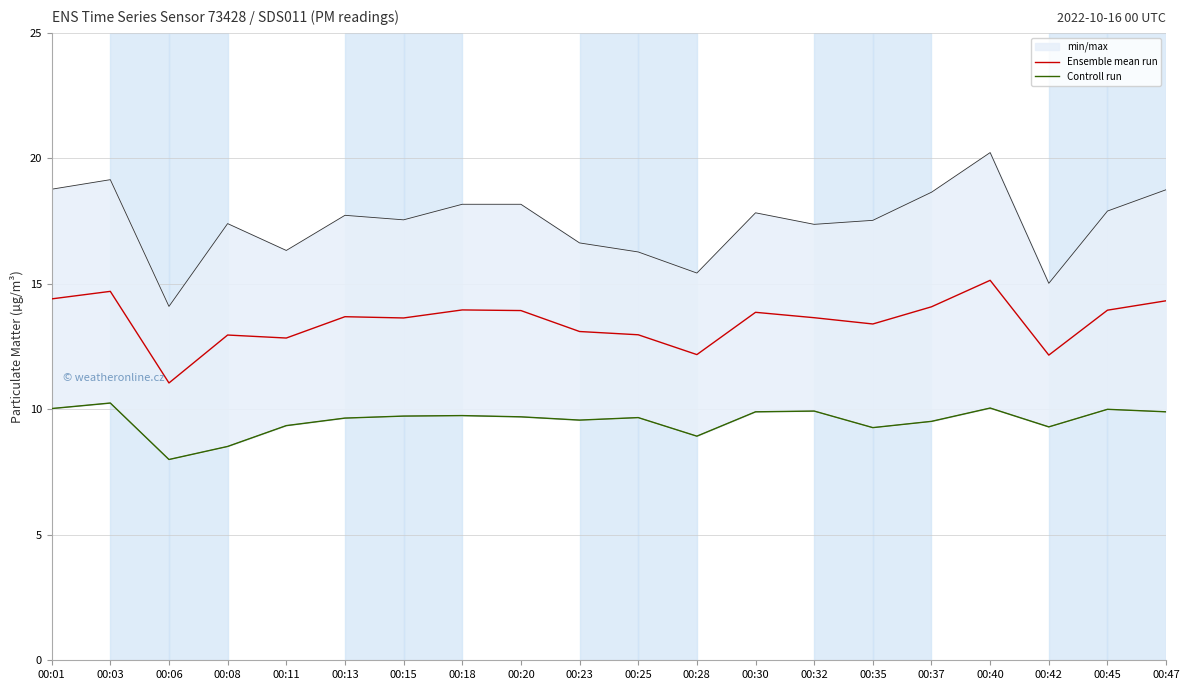

Which series has the largest total across all categories?

Ensemble mean run